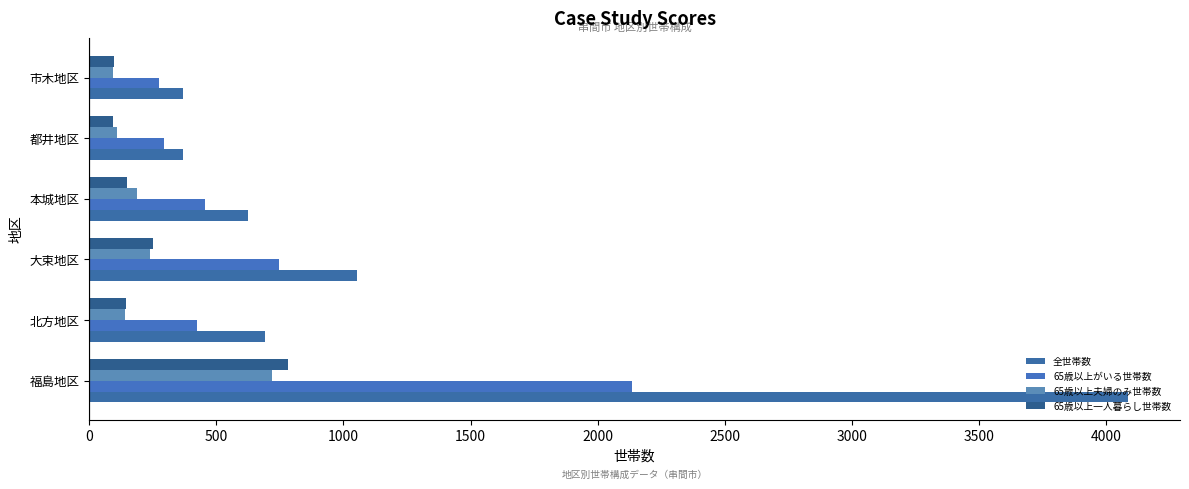

Count the number of data series in this chart.

4